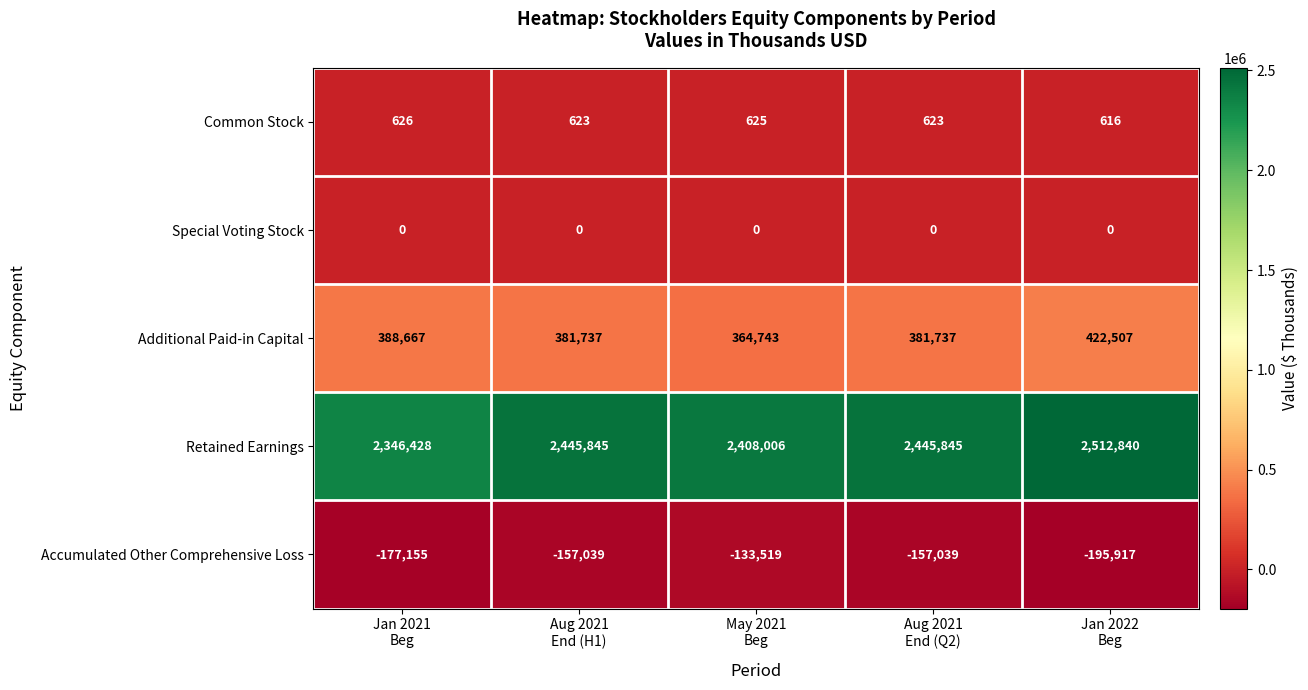

Count the Accumulated Other Comprehensive Loss values in the range -177155 to -157039.

3